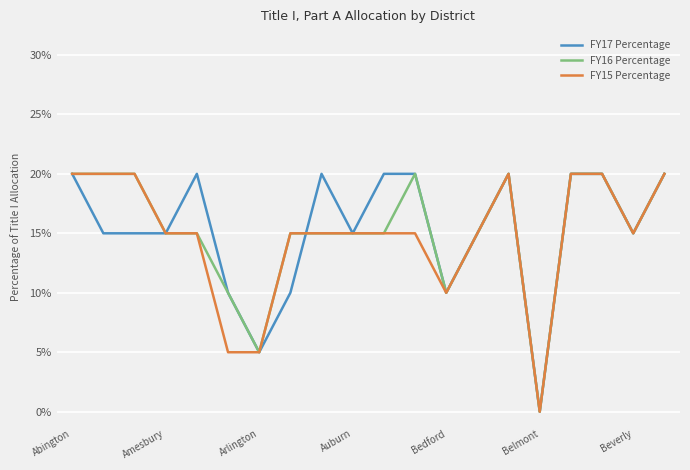

Is this an area chart (filled region under the line)?

No